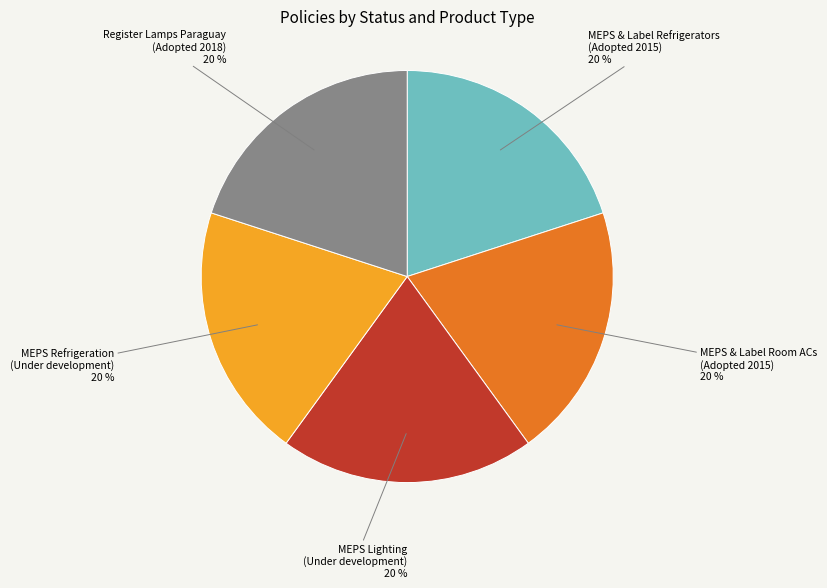

Is there a majority slice in this chart?

No